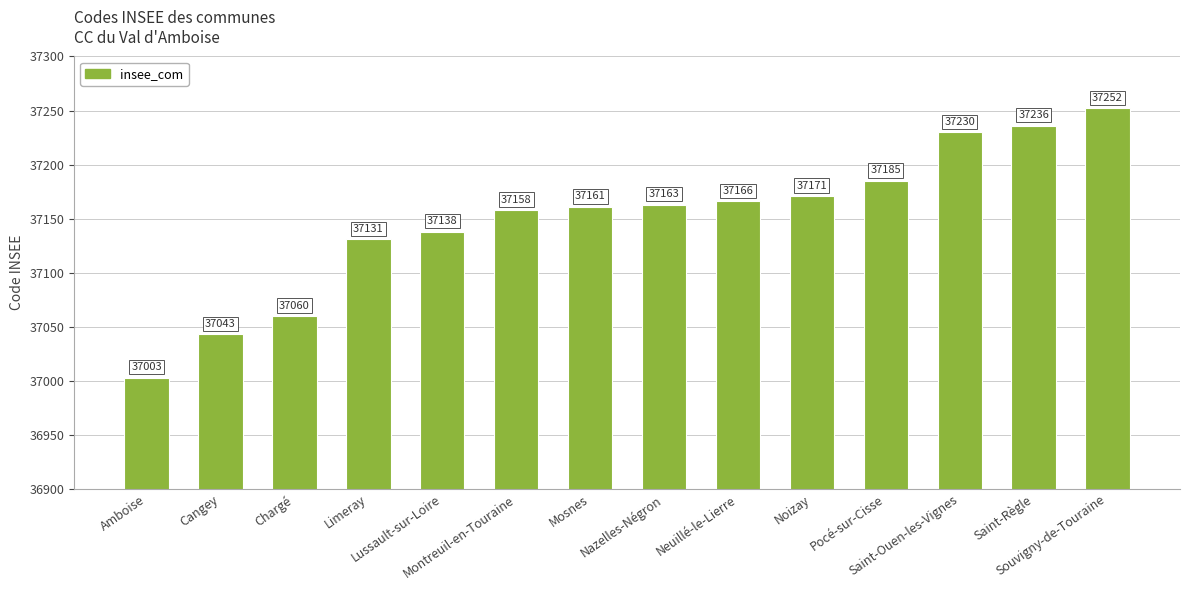

What position from the right is Nazelles-Négron?

7